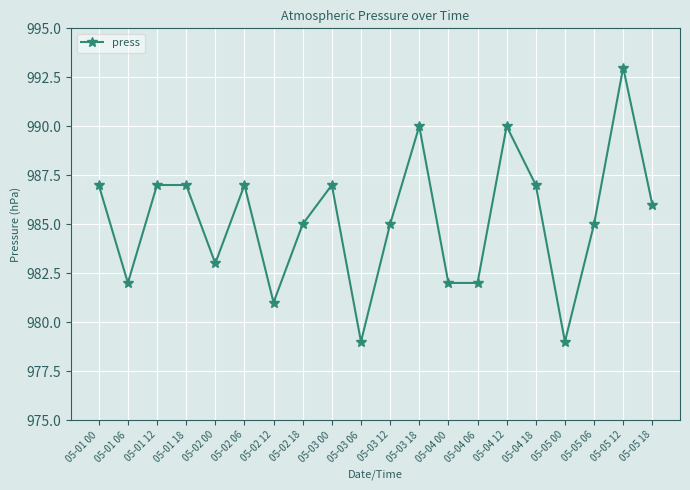

What is the value of the 16th point from the left?

987